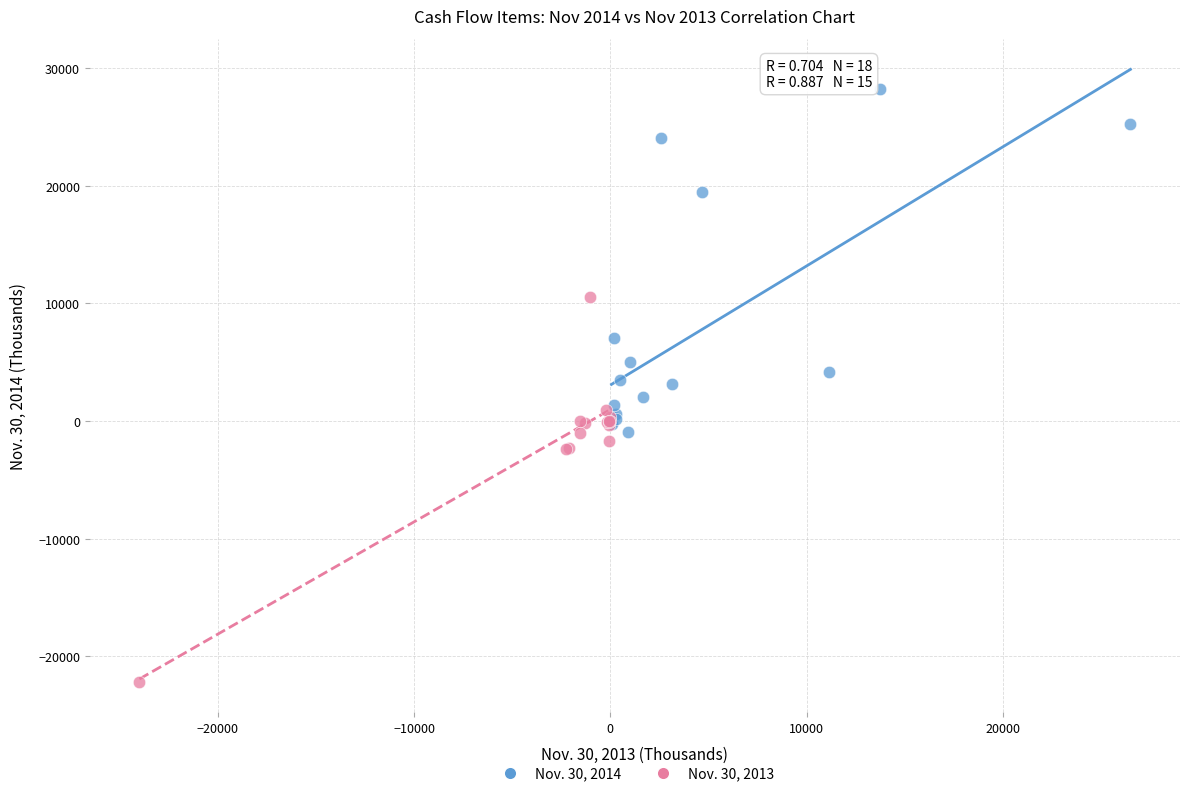

Which series reaches the minimum Y coordinate?

Nov. 30, 2013